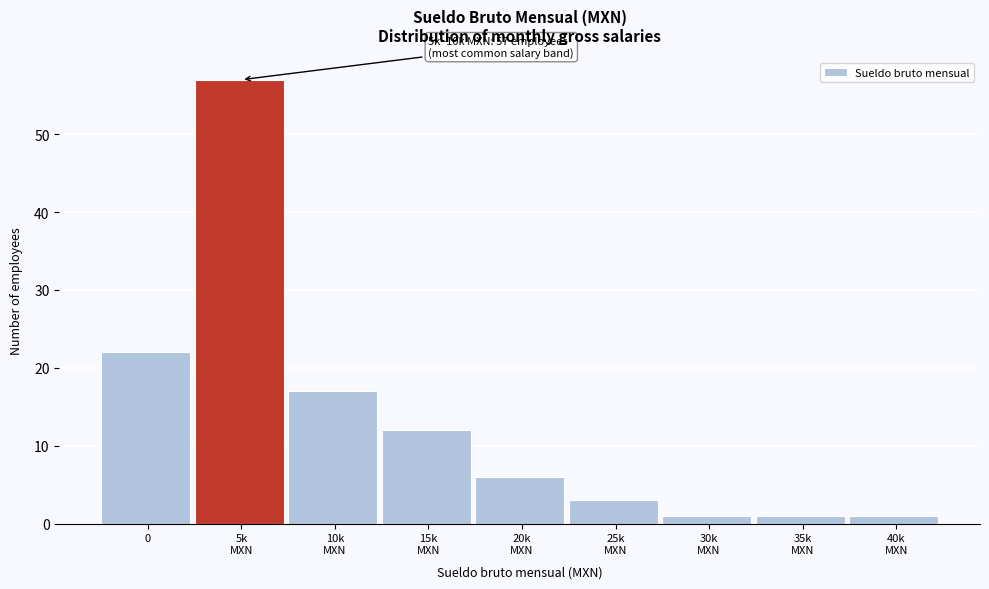

Reading left to right, list all the values displayed in this chart.

22	57	17	12	6	3	1	1	1